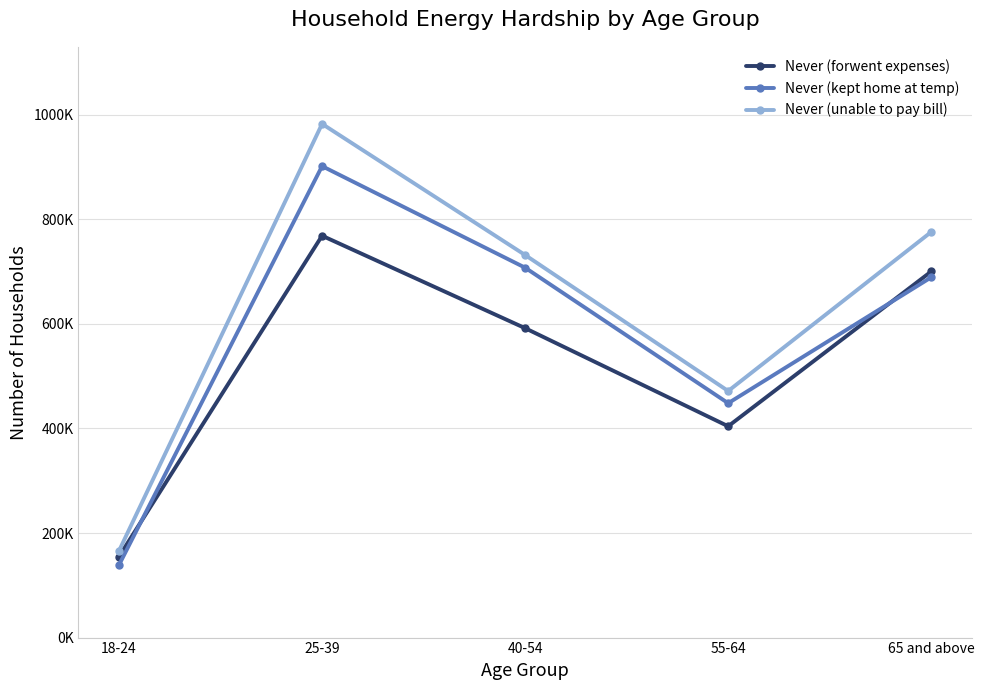

Which series has the largest total across all categories?

Never (unable to pay bill)